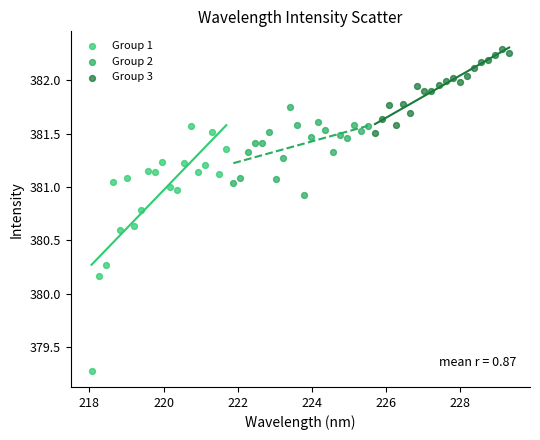

What are all the series names shown in the legend?

Group 1, Group 2, Group 3